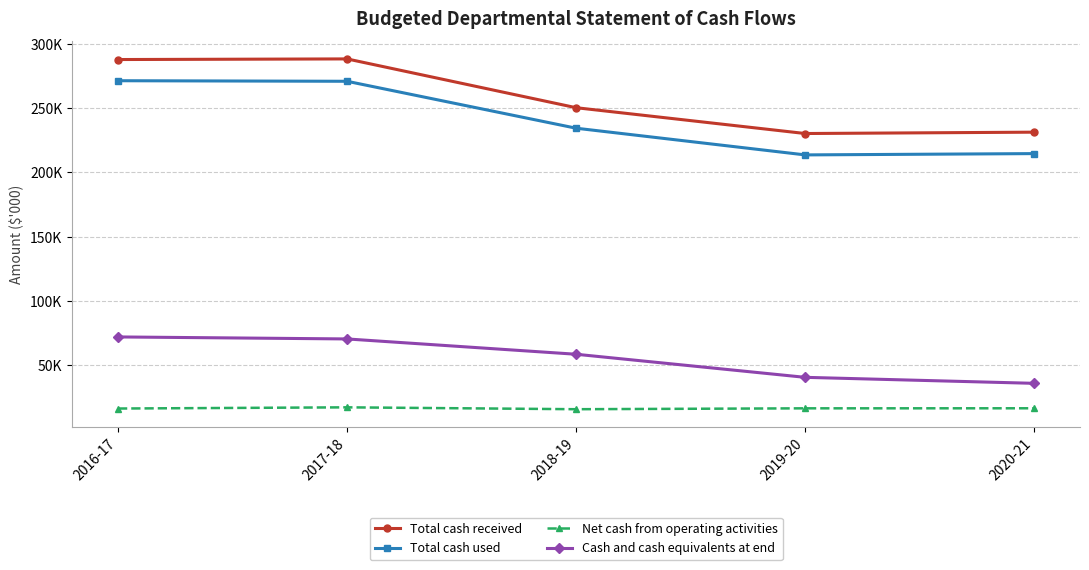

Where is the first local maximum for Net cash from operating activities?

2017-18